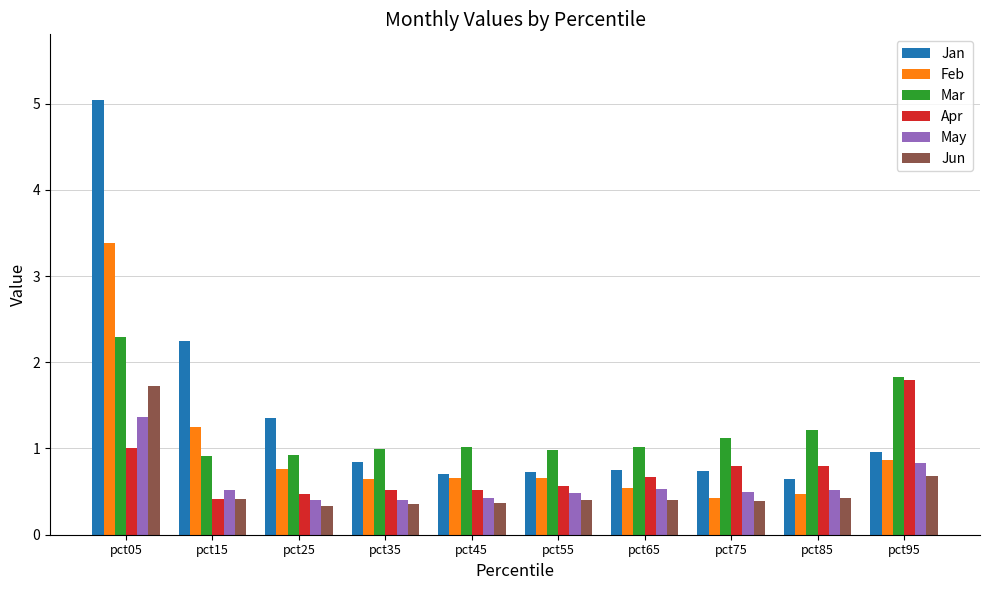

What is the value of the May bar at the 6th from the left?

0.5